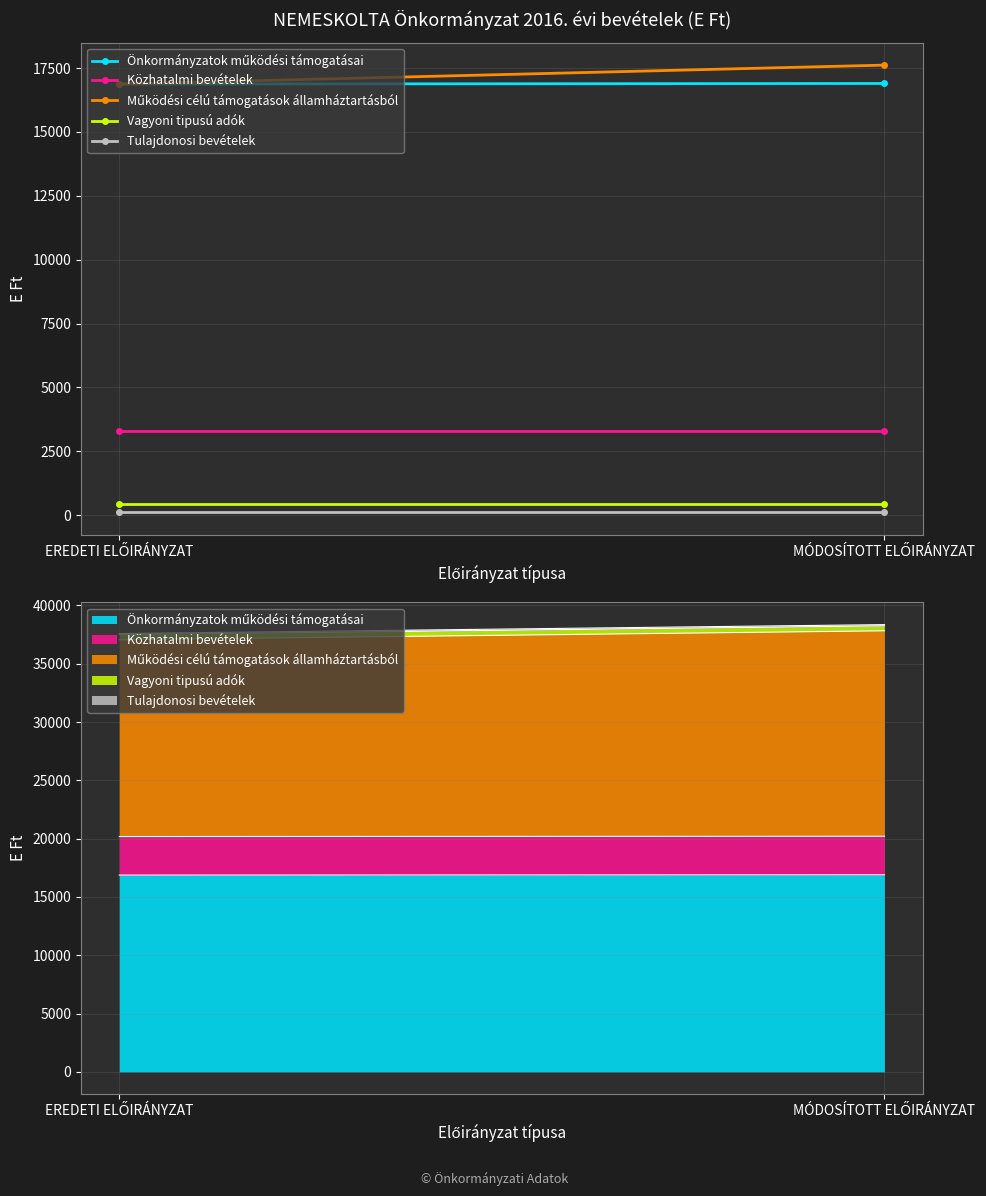

What is the maximum value for Működési célú támogatások államháztartásból?

17619